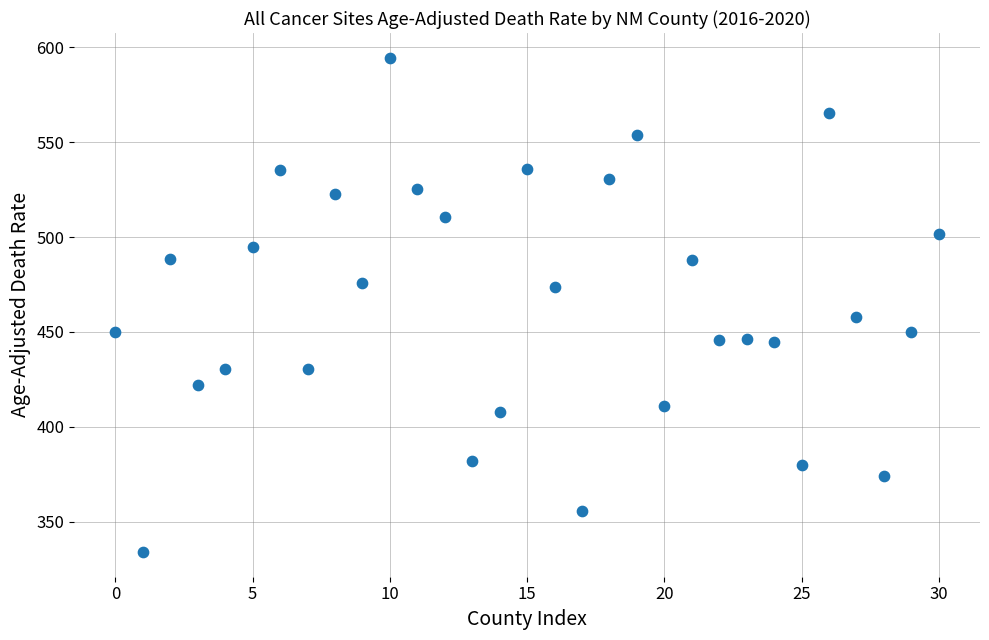

What Y value in the scatter plot is closest to 464?

458.1